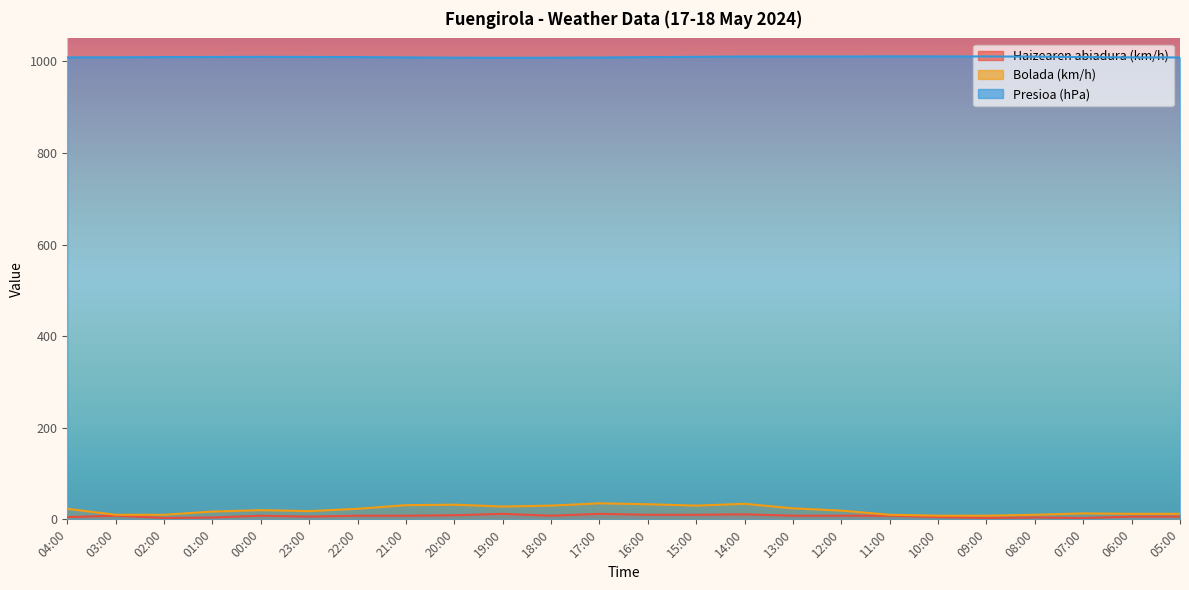

True or false: Haizearen abiadura (km/h) and Presioa (hPa) cross at least once.

False